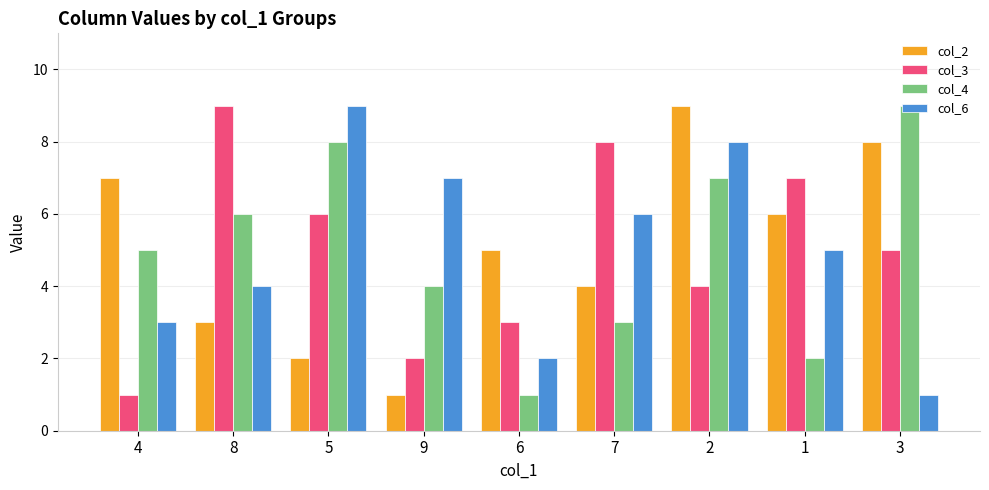

Reading right to left, list all the values displayed in this chart.

col_2: 8	6	9	4	5	1	2	3	7
col_3: 5	7	4	8	3	2	6	9	1
col_4: 9	2	7	3	1	4	8	6	5
col_6: 1	5	8	6	2	7	9	4	3